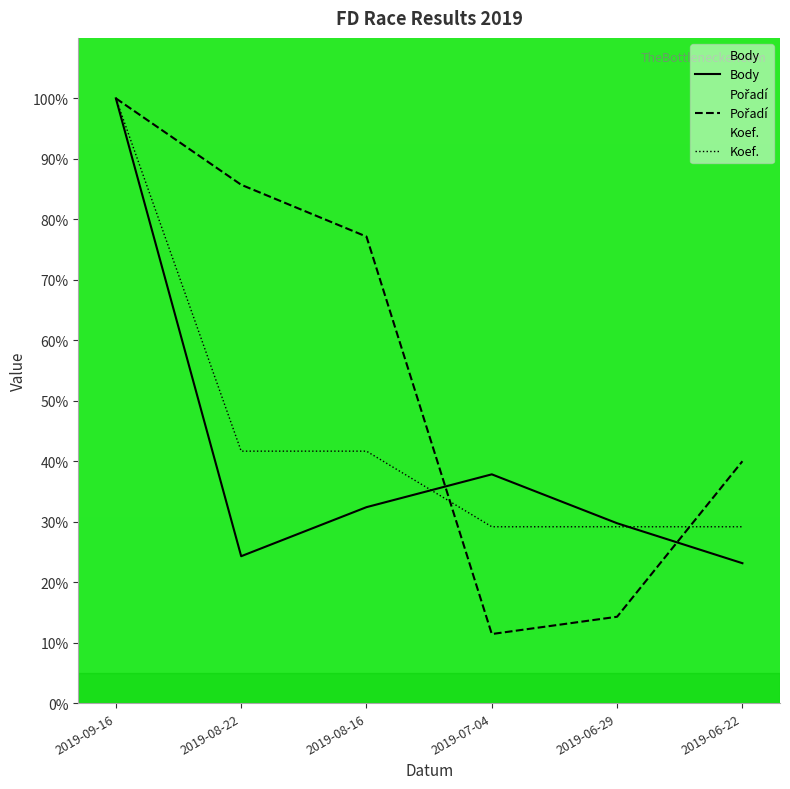

True or false: Body has more than 2 points higher than both neighbors.

False